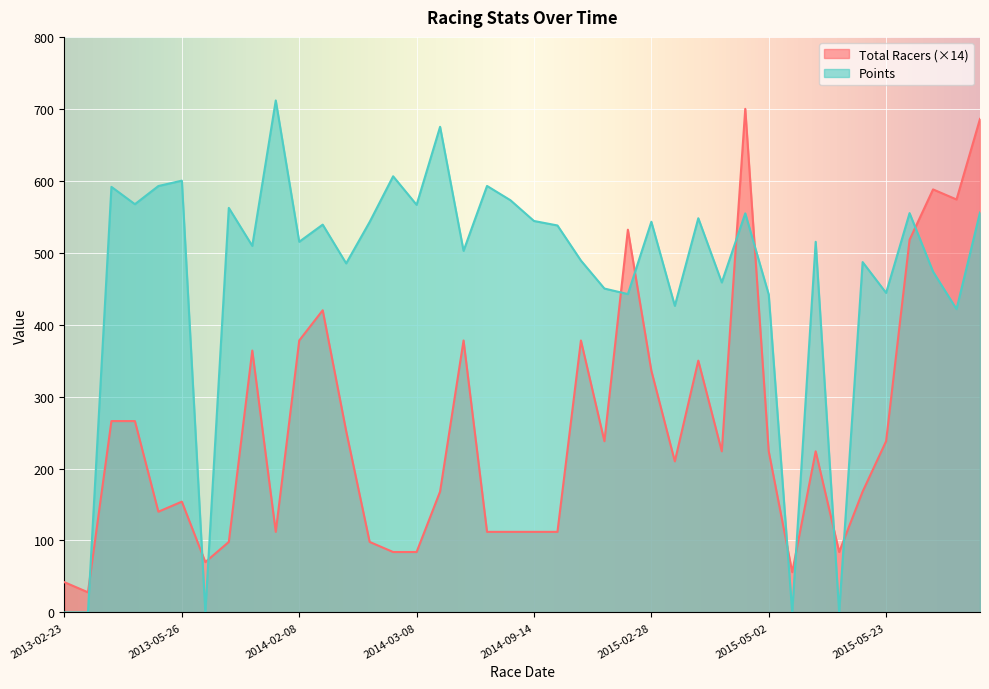

What is the spread (max minus min) of values at 2015-05-23?

291.2